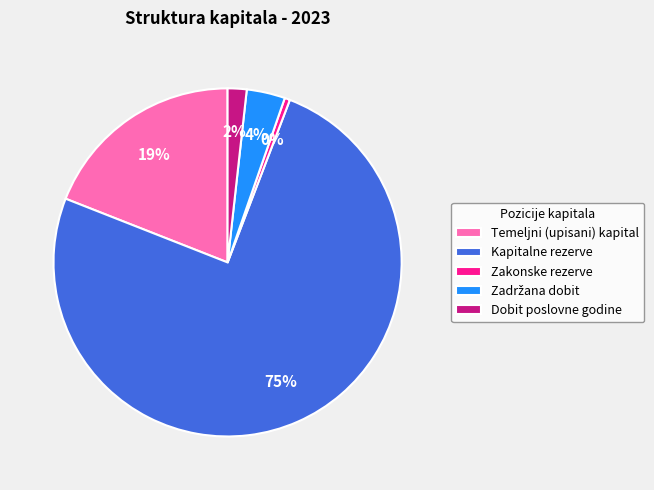

Which slice is the largest?

Kapitalne rezerve